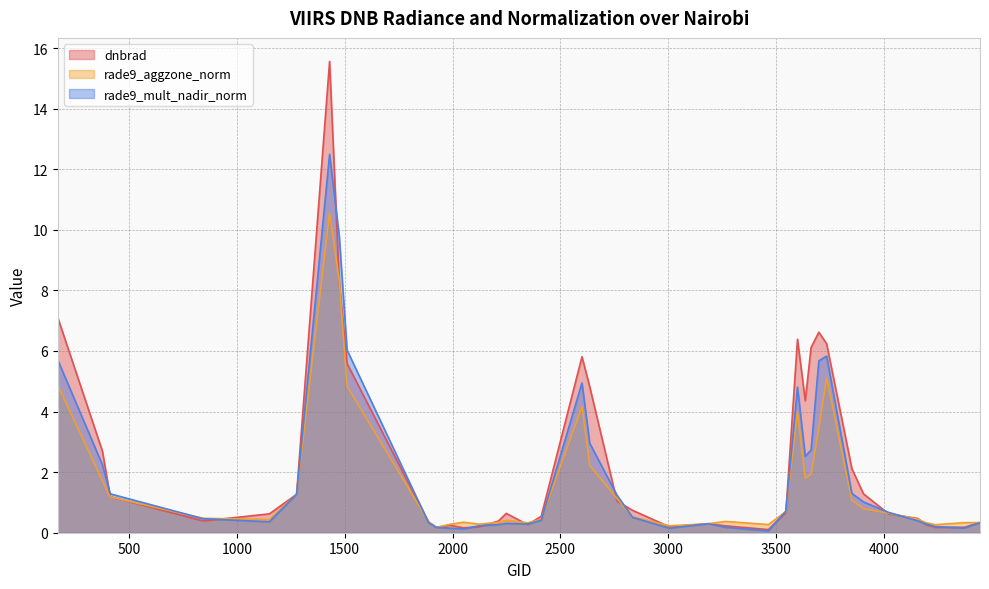

What is the sum of all dnbrad values?

94.6